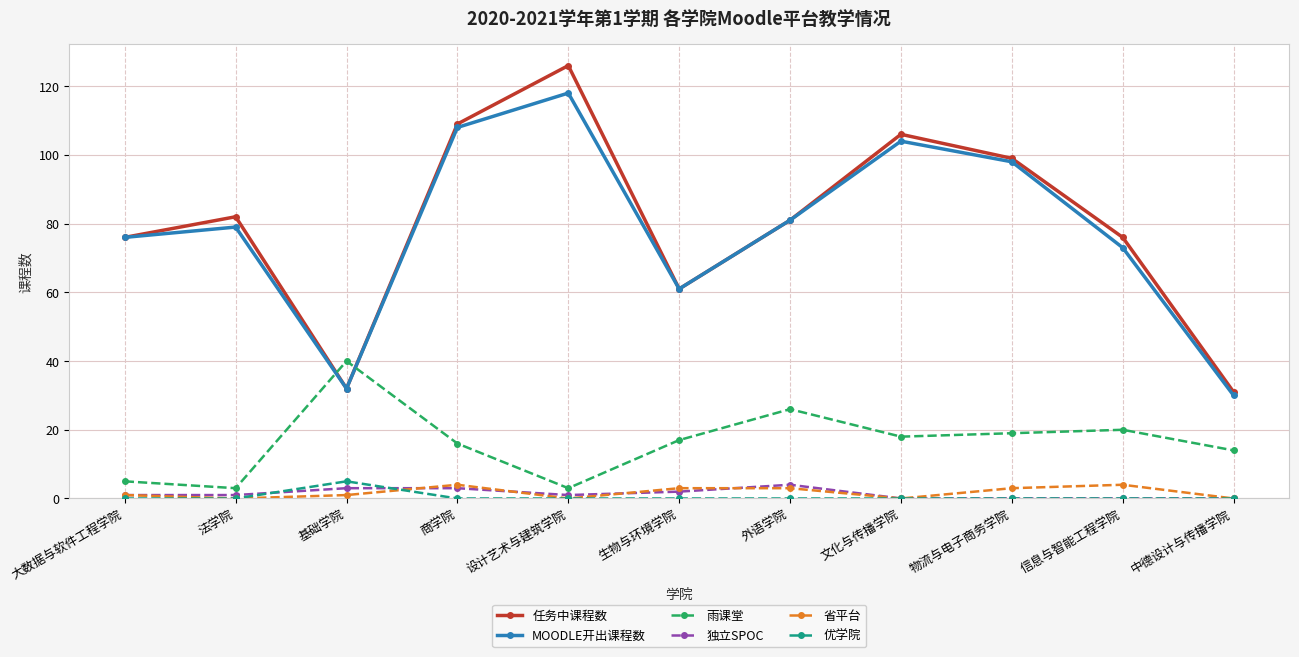

Between 设计艺术与建筑学院 and 信息与智能工程学院, which series saw the biggest shift?

任务中课程数